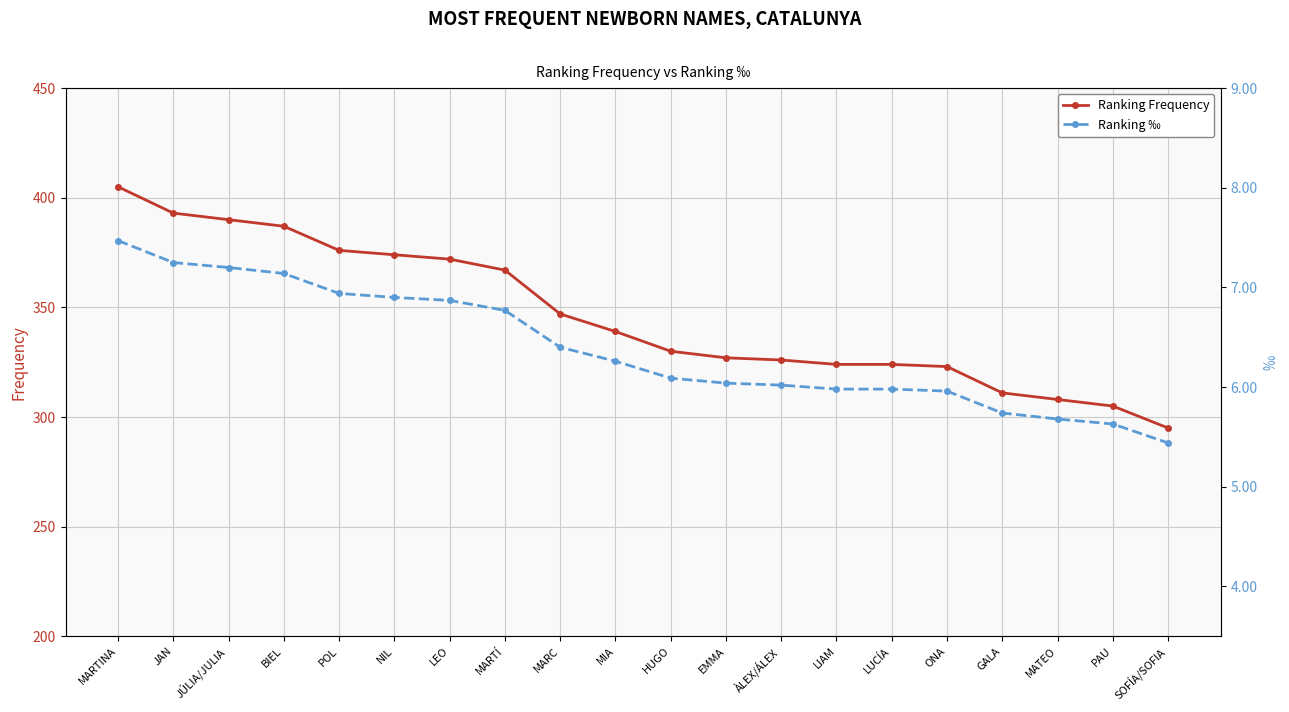

What is the average value of the Ranking Frequency series?

346